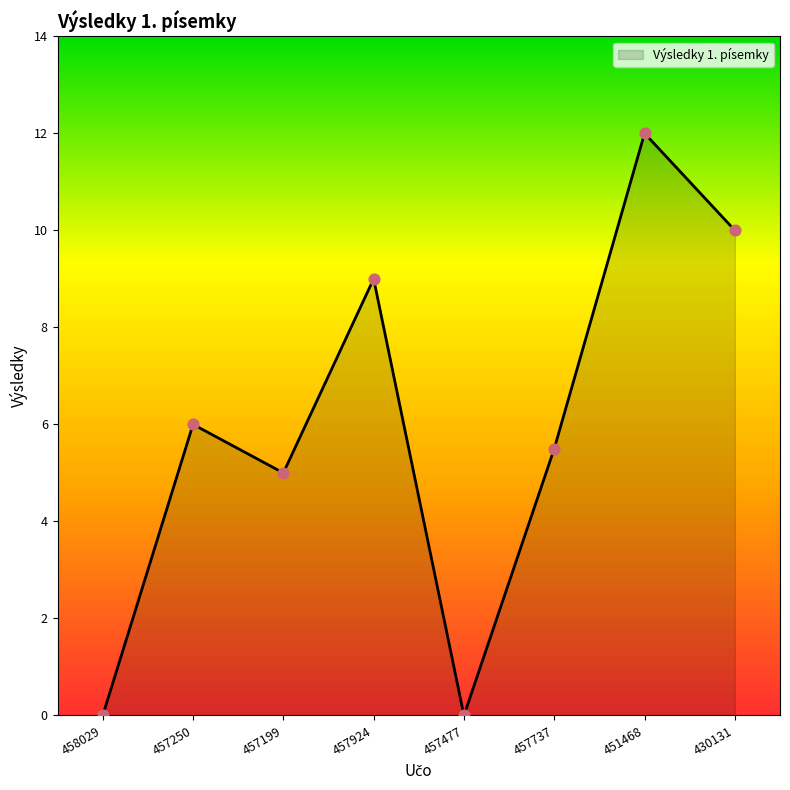

Between 430131 and 457924, which is larger?

430131